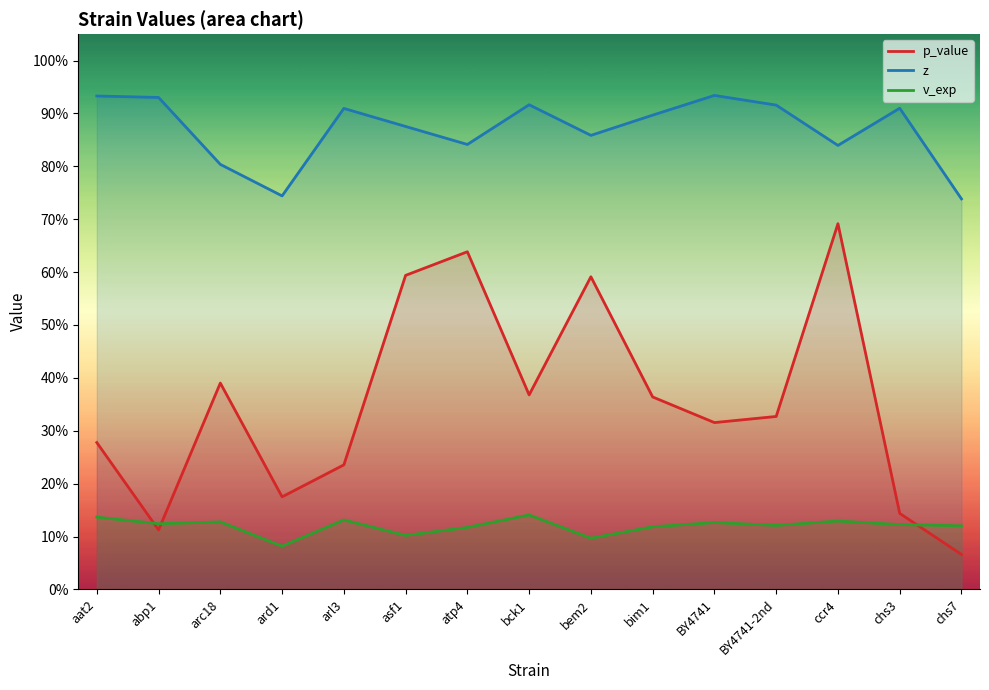

List the labels in order of p_value value, largest first.

ccr4, atp4, asf1, bem2, arc18, bck1, bim1, BY4741-2nd, BY4741, aat2, arl3, ard1, chs3, abp1, chs7